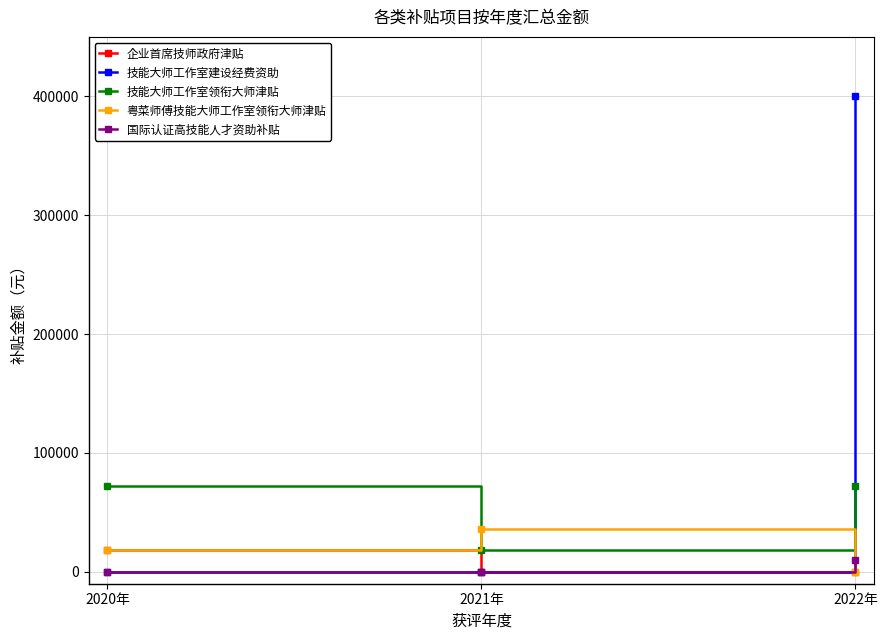

Which series has the largest range (max minus min)?

技能大师工作室建设经费资助